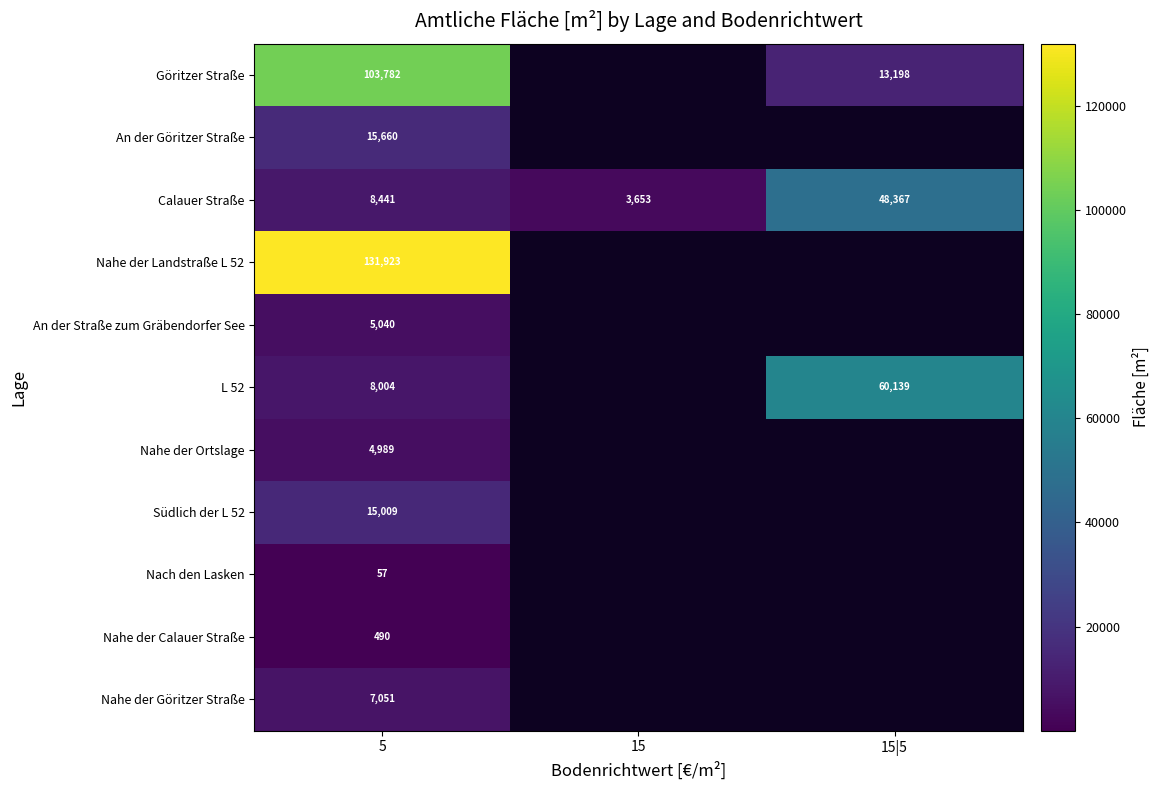

Is it true that Nahe der Calauer Straße equals 126.2 at 5?

False